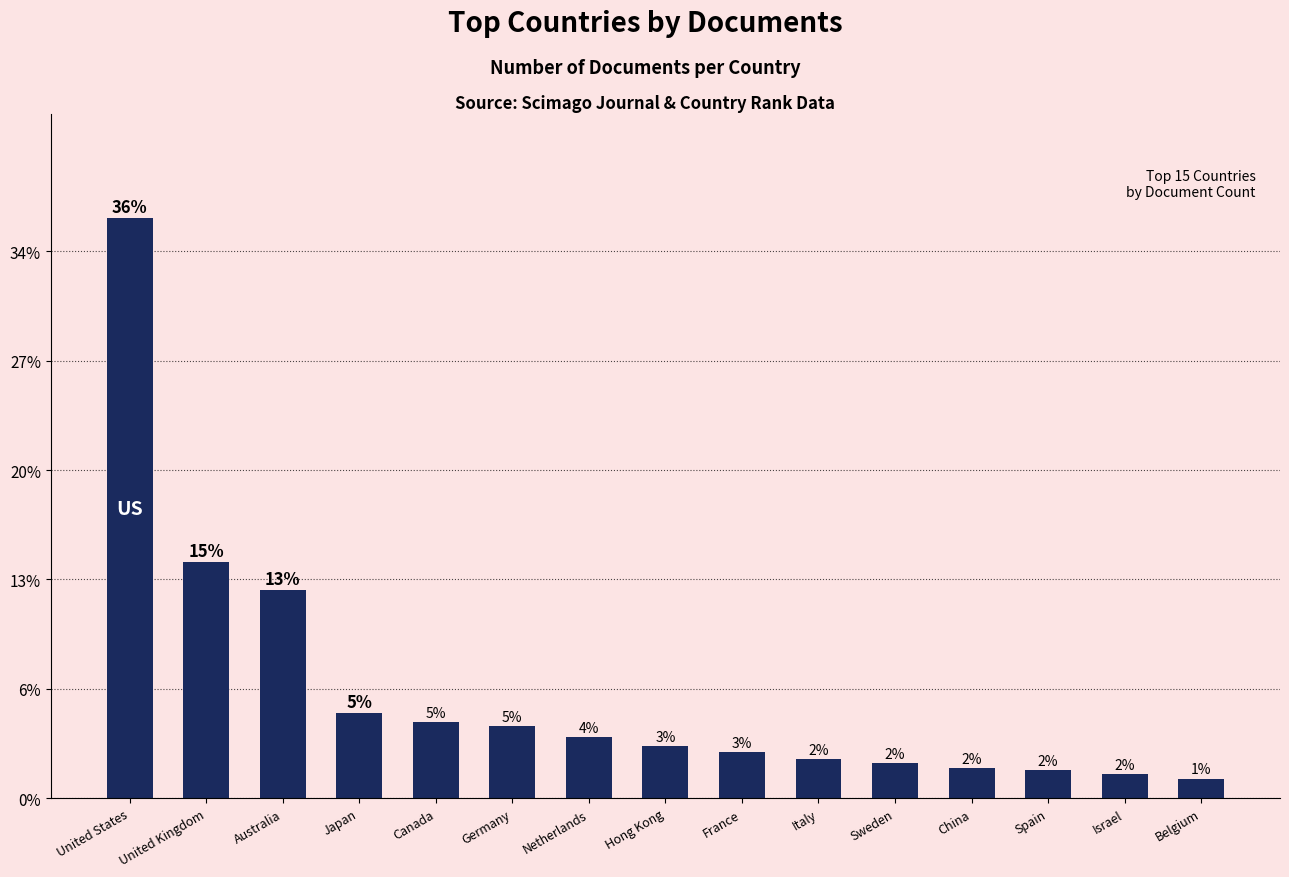

At which label is the value closest to 137?

United Kingdom